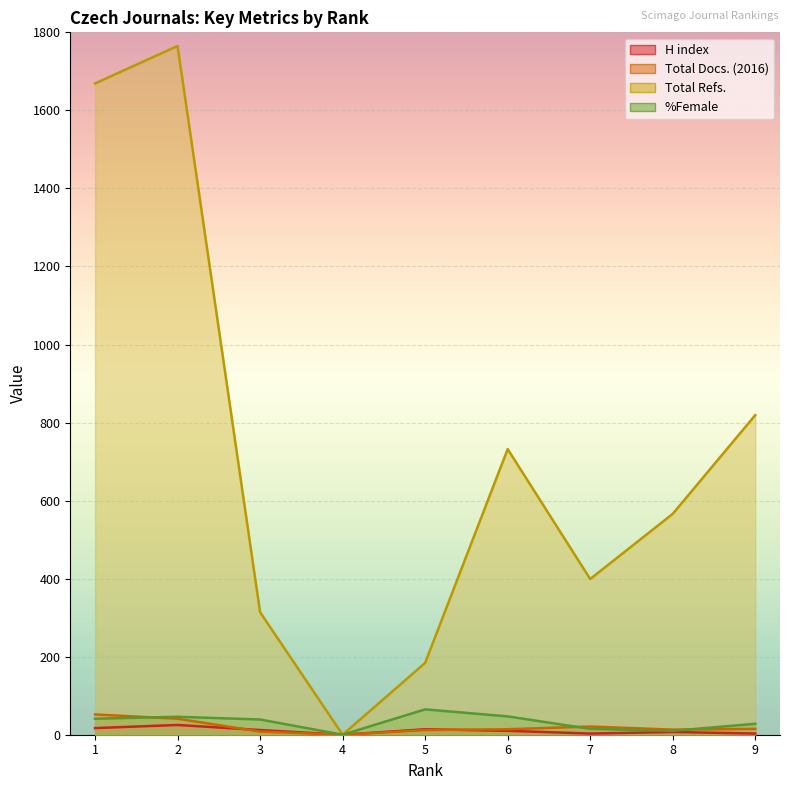

Rank the series at 3 from lowest to highest value.

Total Docs. (2016), H index, %Female, Total Refs.